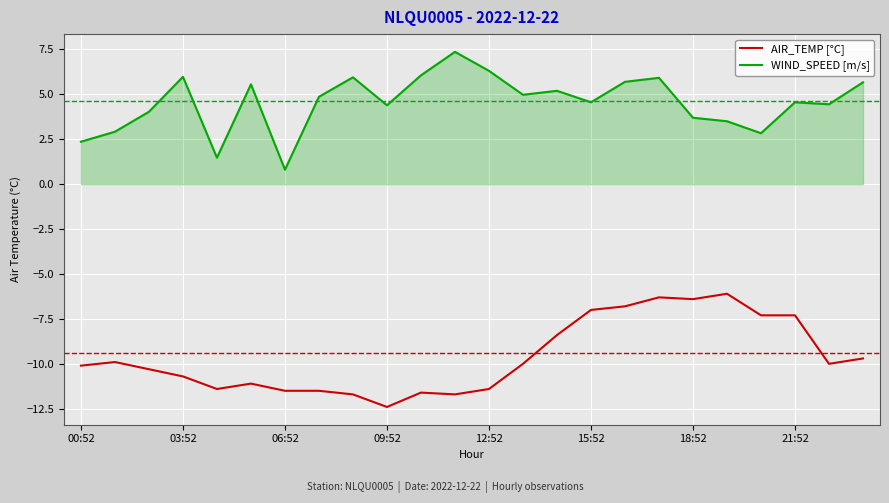

True or false: WIND_SPEED [m/s] and AIR_TEMP [°C] intersect in this chart.

False